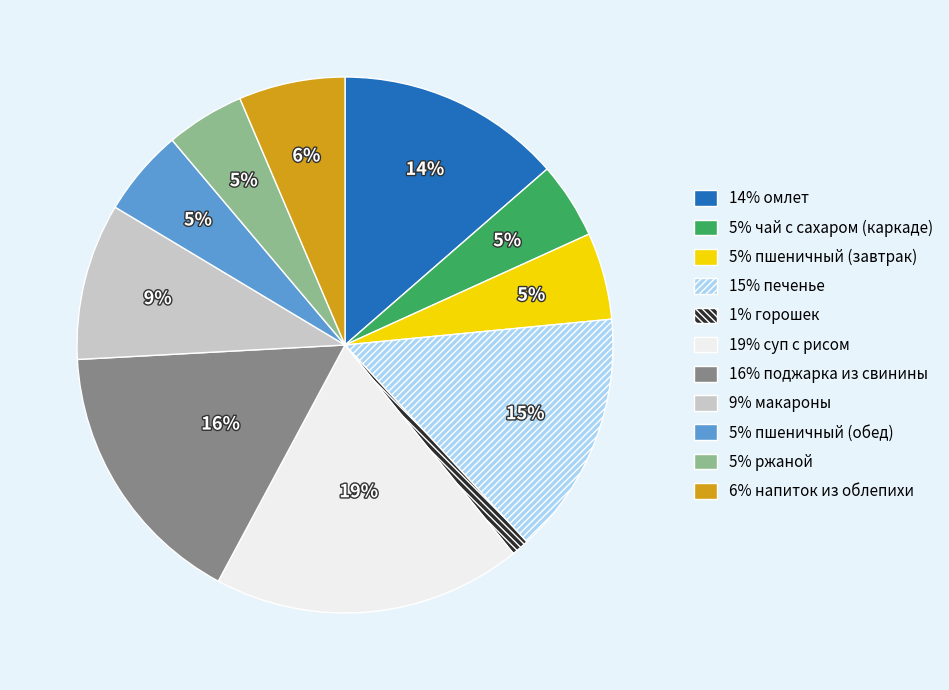

To the nearest percent, what is the difference between the largest and smallest slice percentages?

18%